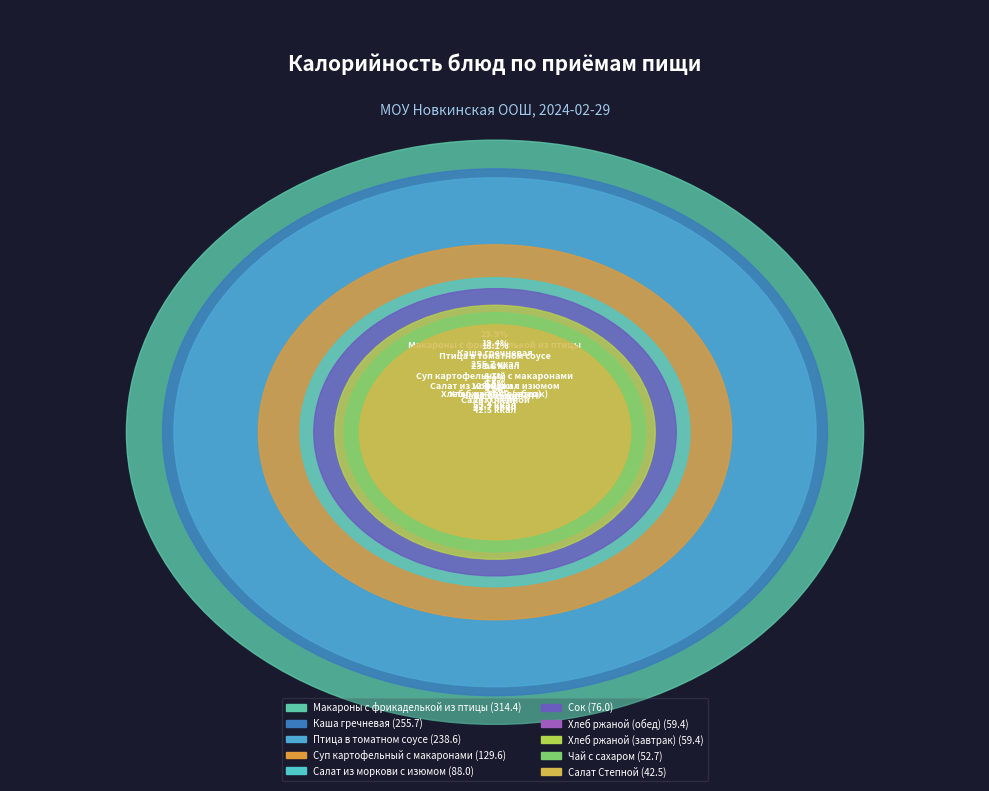

What percentage do Хлеб ржаной (обед) and Хлеб ржаной (завтрак) together represent?

9.0%